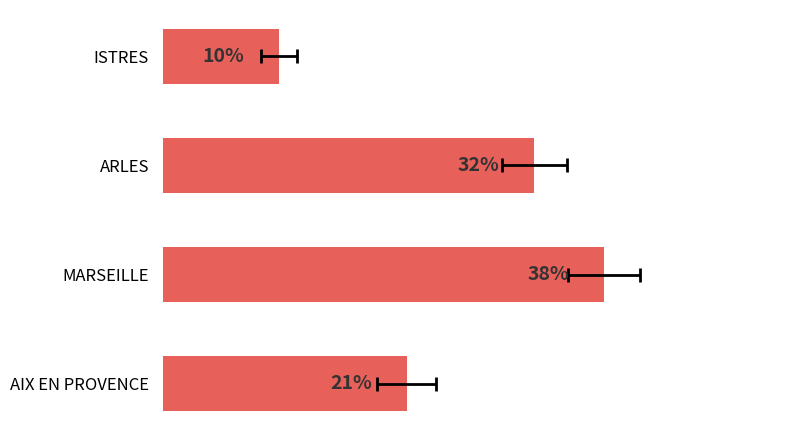

How many values are below 31?

2